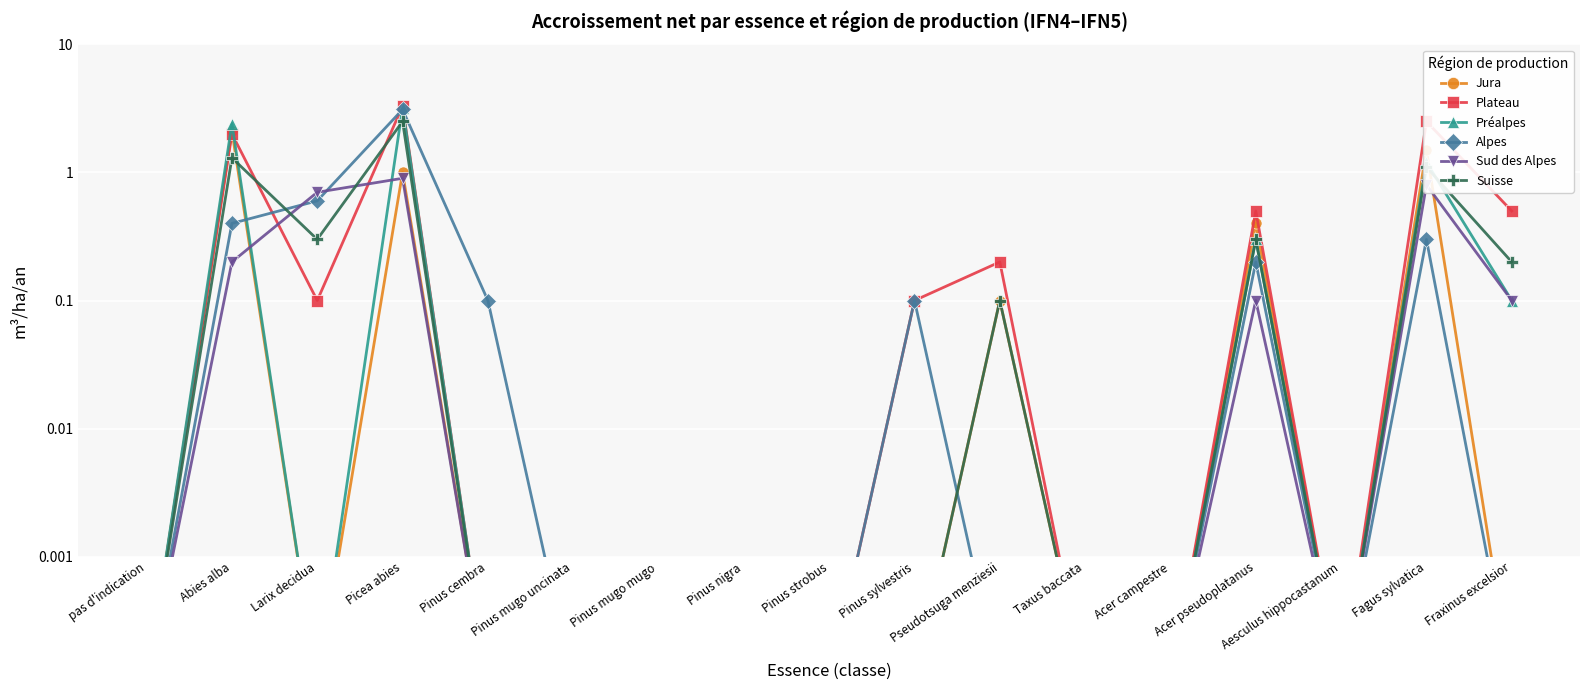

Which series has the largest range (max minus min)?

Plateau